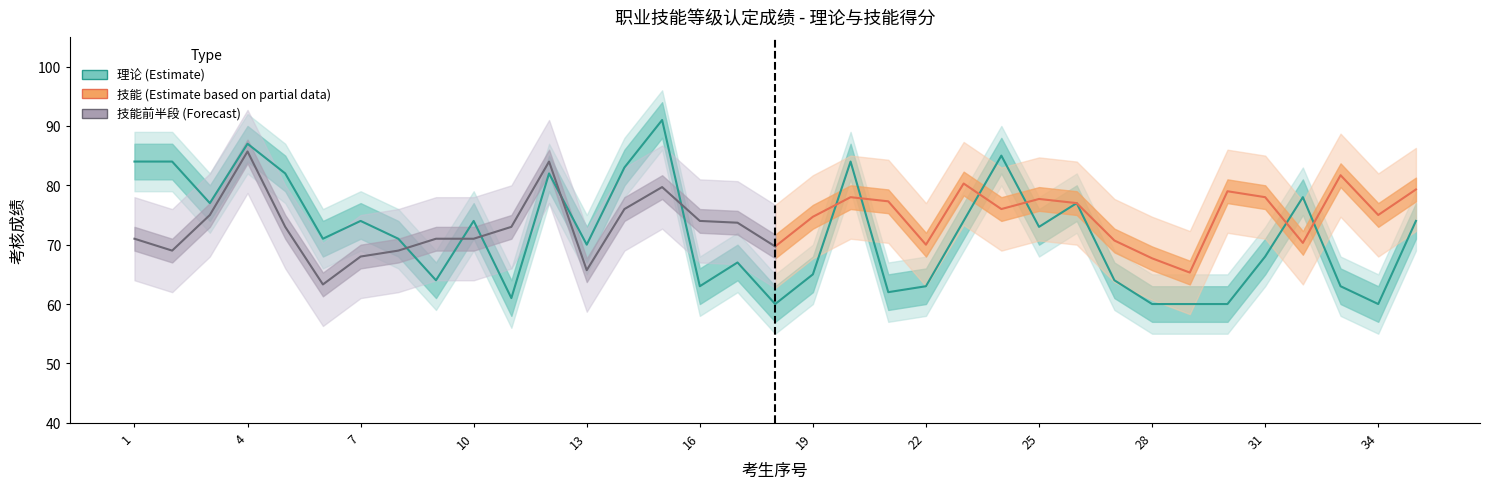

What is the minimum value shown in the chart?

60